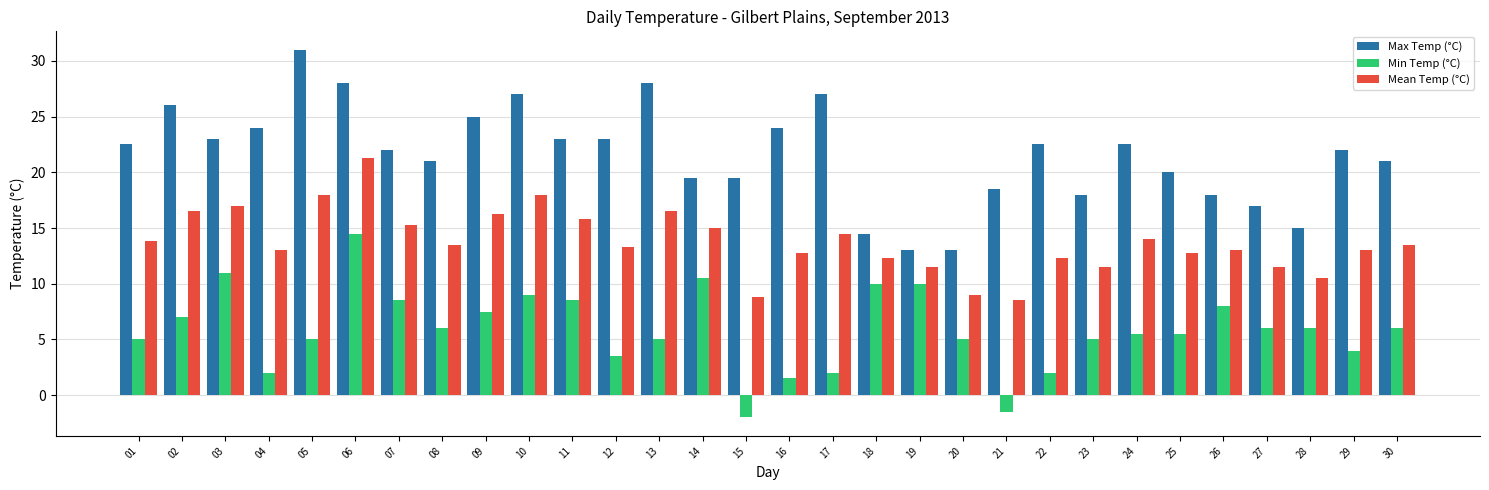

Reading right to left, extract all data points from this chart.

Max Temp (°C): 21.0	22.0	15.0	17.0	18.0	20.0	22.5	18.0	22.5	18.5	13.0	13.0	14.5	27.0	24.0	19.5	19.5	28.0	23.0	23.0	27.0	25.0	21.0	22.0	28.0	31.0	24.0	23.0	26.0	22.5
Min Temp (°C): 6.0	4.0	6.0	6.0	8.0	5.5	5.5	5.0	2.0	-1.5	5.0	10.0	10.0	2.0	1.5	-2.0	10.5	5.0	3.5	8.5	9.0	7.5	6.0	8.5	14.5	5.0	2.0	11.0	7.0	5.0
Mean Temp (°C): 13.5	13.0	10.5	11.5	13.0	12.8	14.0	11.5	12.3	8.5	9.0	11.5	12.3	14.5	12.8	8.8	15.0	16.5	13.3	15.8	18.0	16.3	13.5	15.3	21.3	18.0	13.0	17.0	16.5	13.8